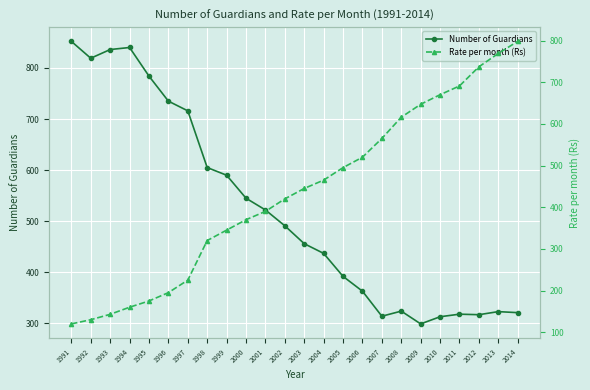

Reading left to right, extract all data points from this chart.

Number of Guardians: 852	819	836	840	784	735	716	605	590	545	522	491	456	437	392	363	314	324	299	313	318	317	323	321
Rate per month (Rs): 120	130	143	160	175	195	225	320	345	370	390	420	445	465	495	520	565	616	647	670	691	737	769	798